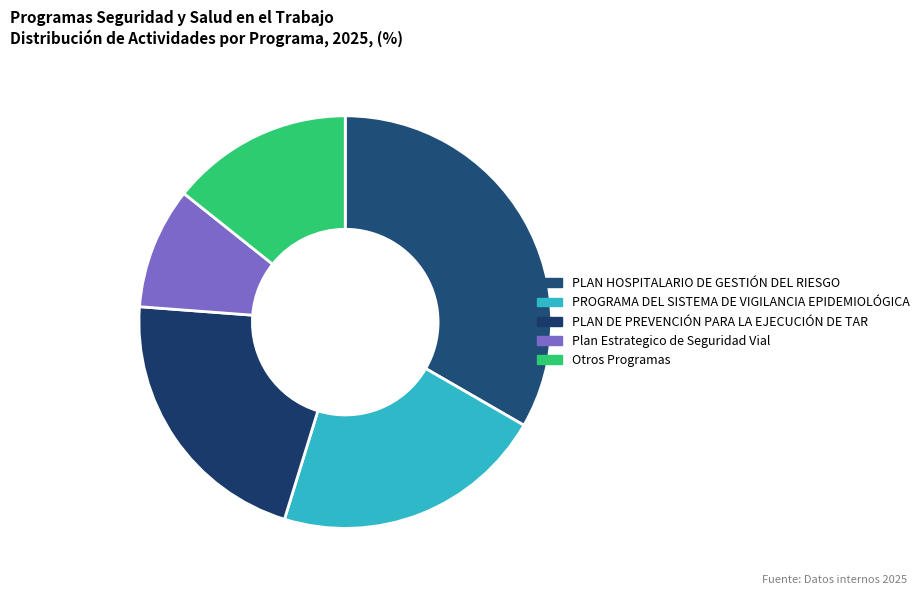

Between PLAN HOSPITALARIO DE GESTIÓN DEL RIESGO and Otros Programas, which is larger?

PLAN HOSPITALARIO DE GESTIÓN DEL RIESGO